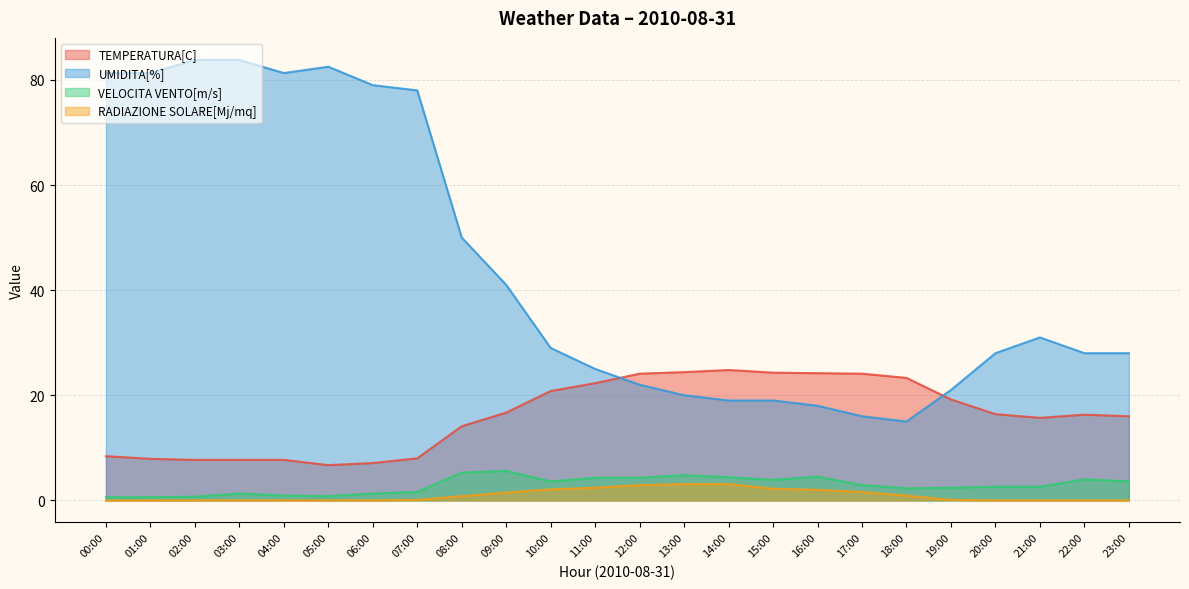

Which series changed the most between 00:00 and 10:00?

UMIDITA[%]